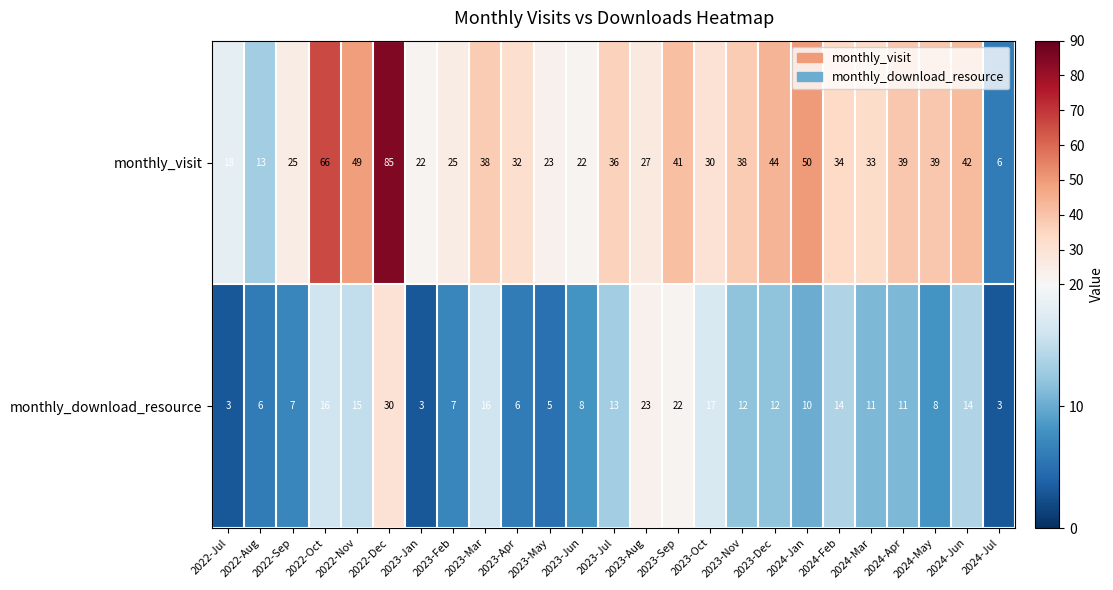

What is the sum of all monthly_visit values?

877